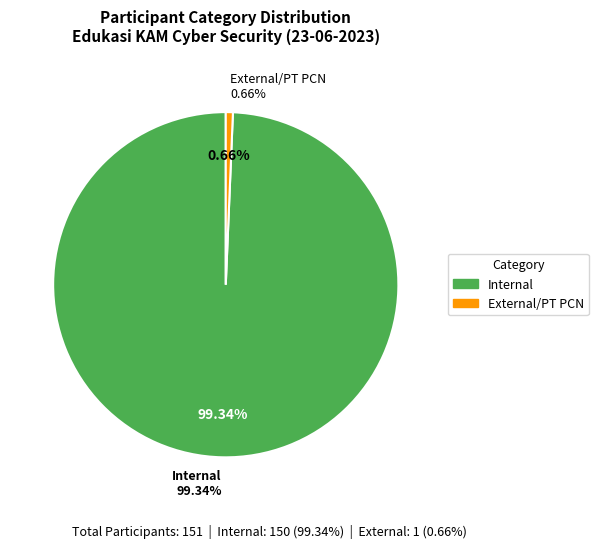

Combined, do Internal and External/PT PCN account for over 50%?

Yes